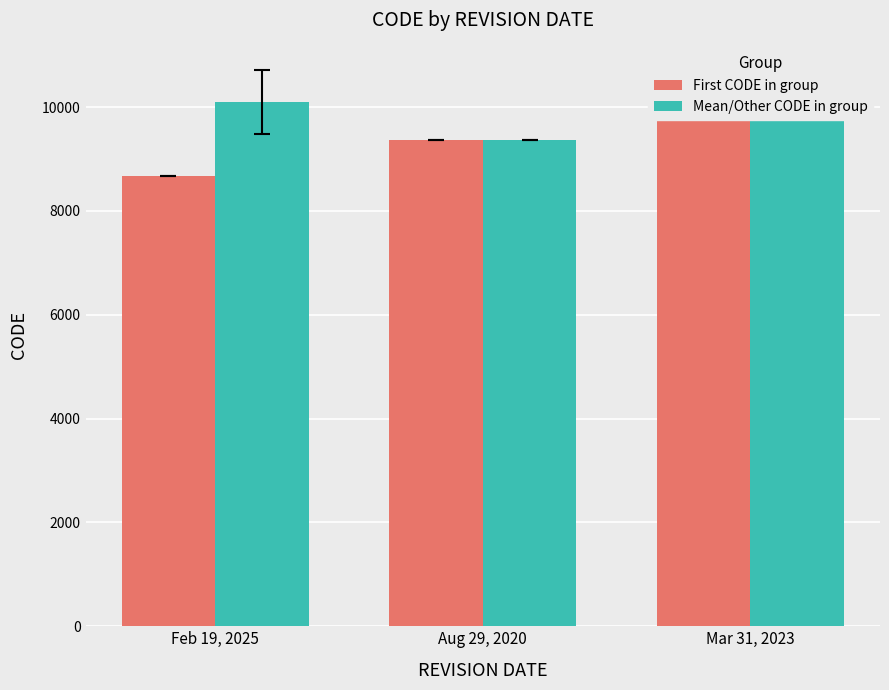

Which series has the largest total across all categories?

Mean/Other CODE in group